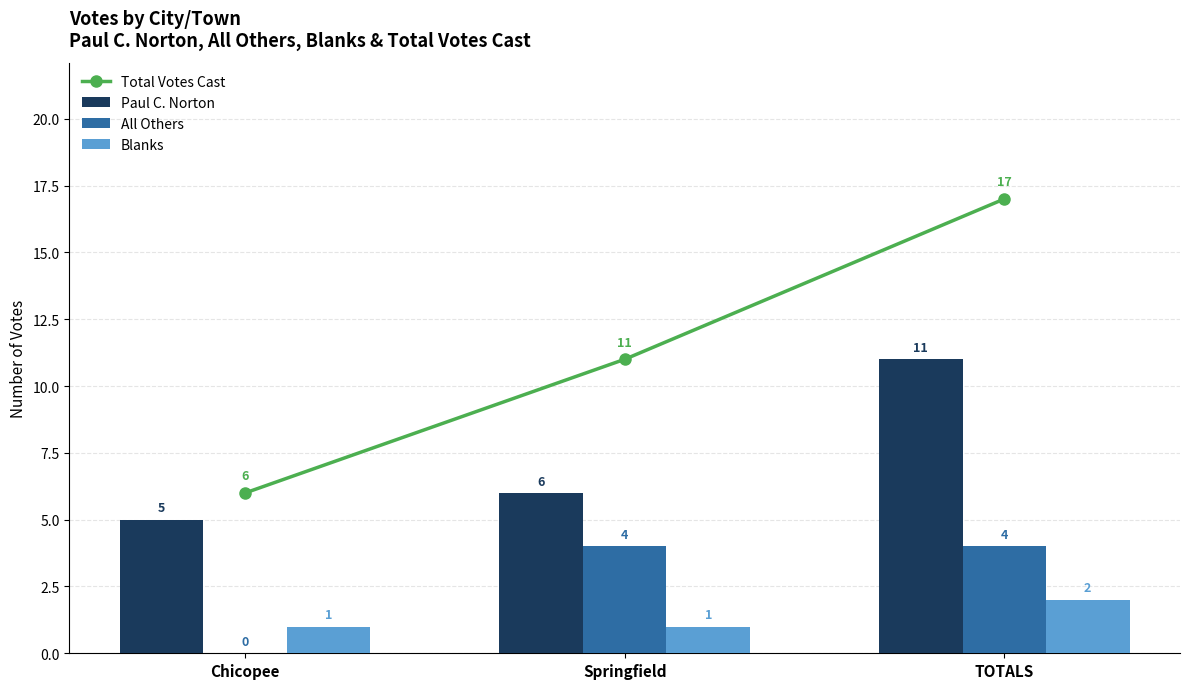

Between Springfield and TOTALS, which is larger?

TOTALS